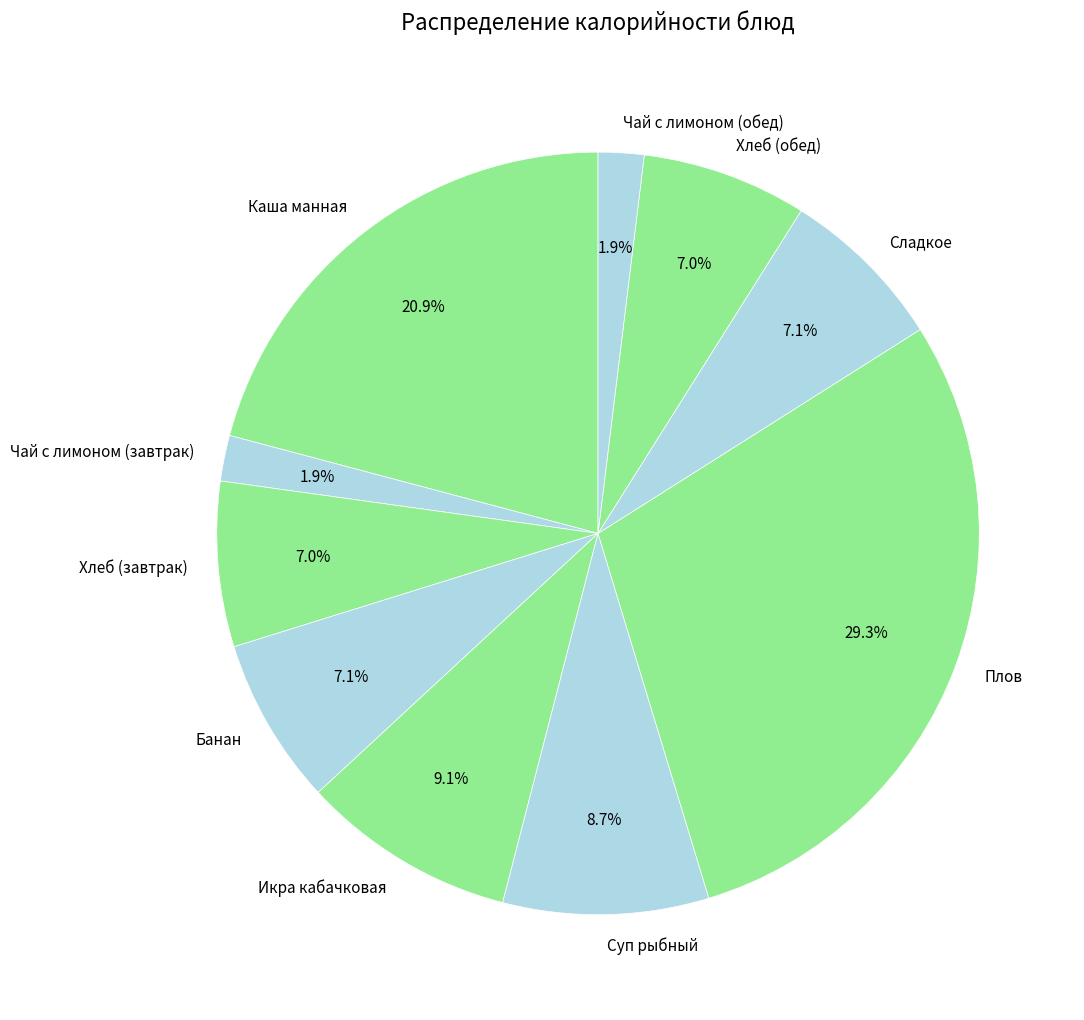

Combined, what portion of the pie is Суп рыбный and Банан?

15.8%